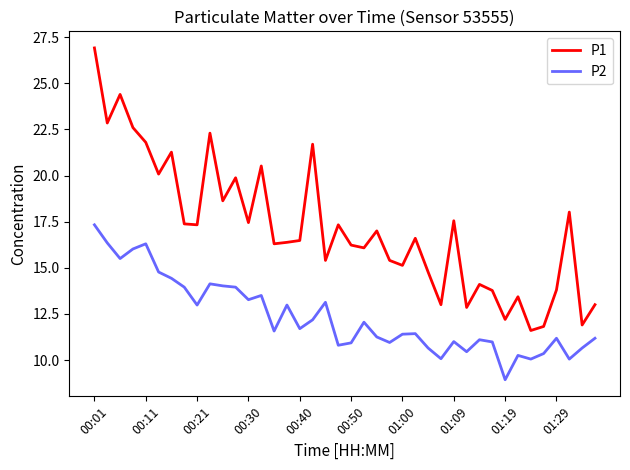

Which series has the largest range (max minus min)?

P1